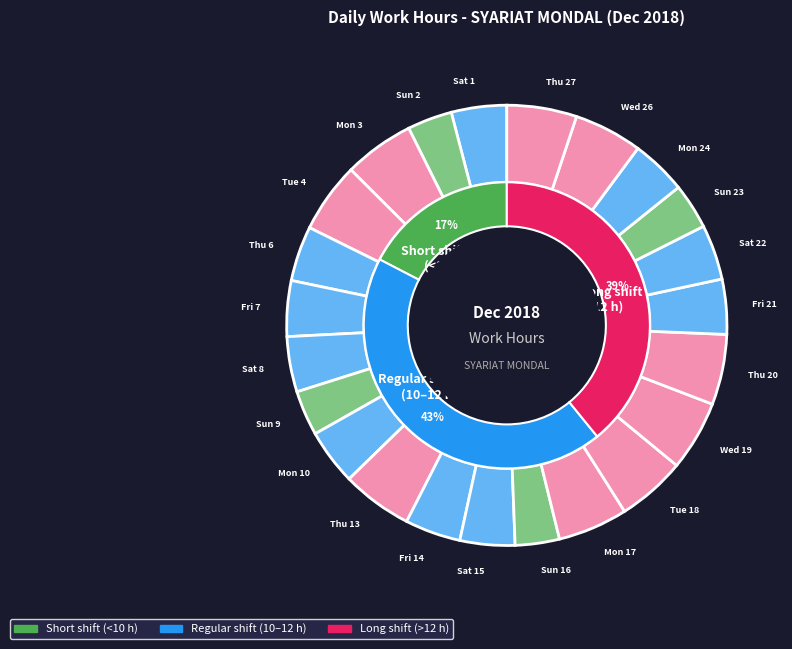

How much of the chart is everything except Thu 6?

96.0%